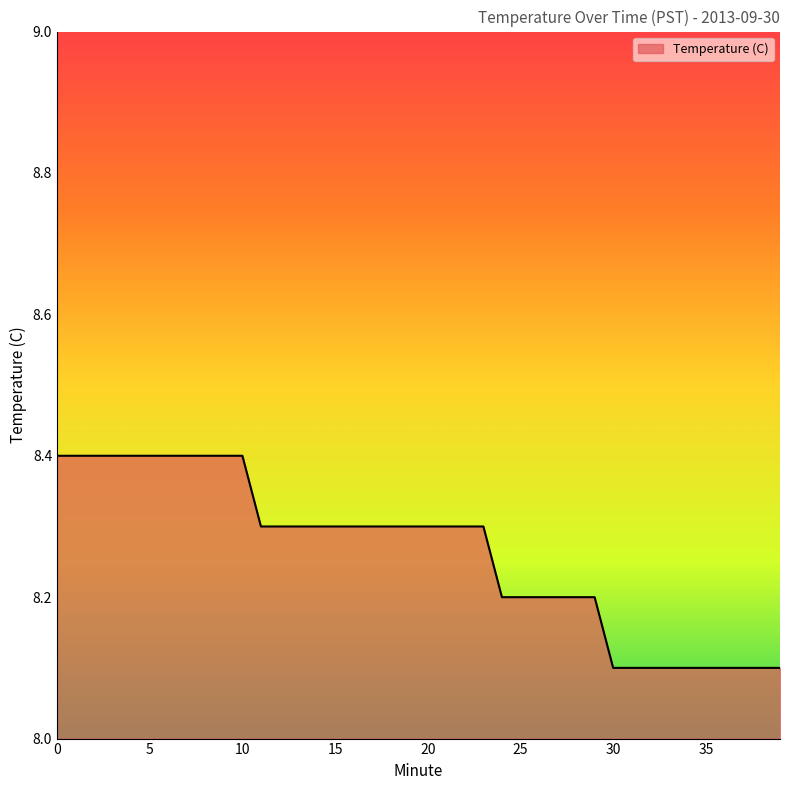

What is the difference between the maximum and minimum values?

0.3